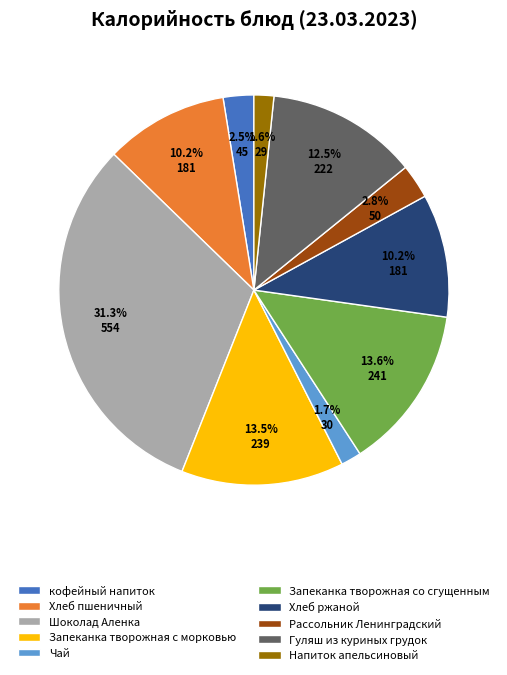

Is Хлеб ржаной the majority of the pie?

No